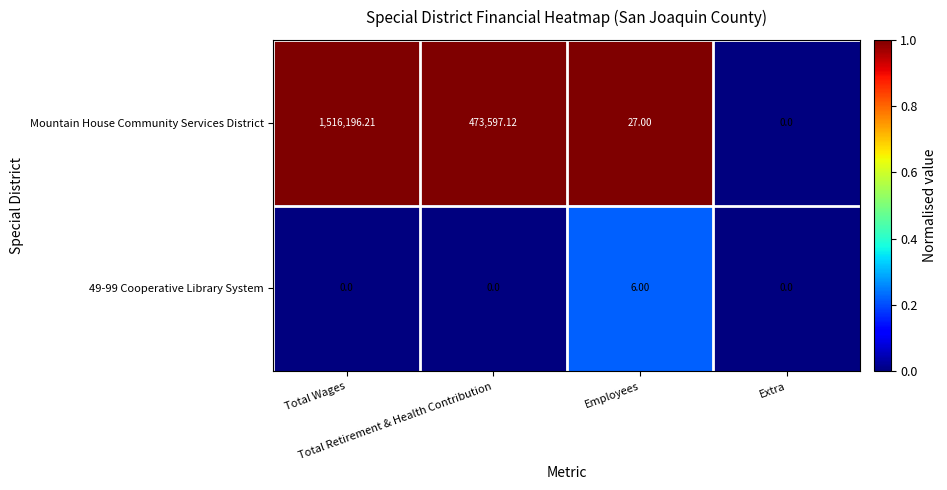

Which series has the largest range (max minus min)?

Mountain House Community Services District